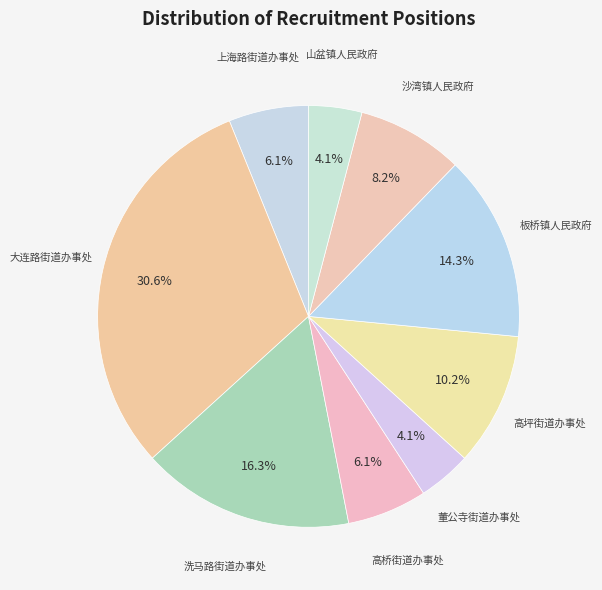

To the nearest percent, what portion does 上海路街道办事处 represent?

6%